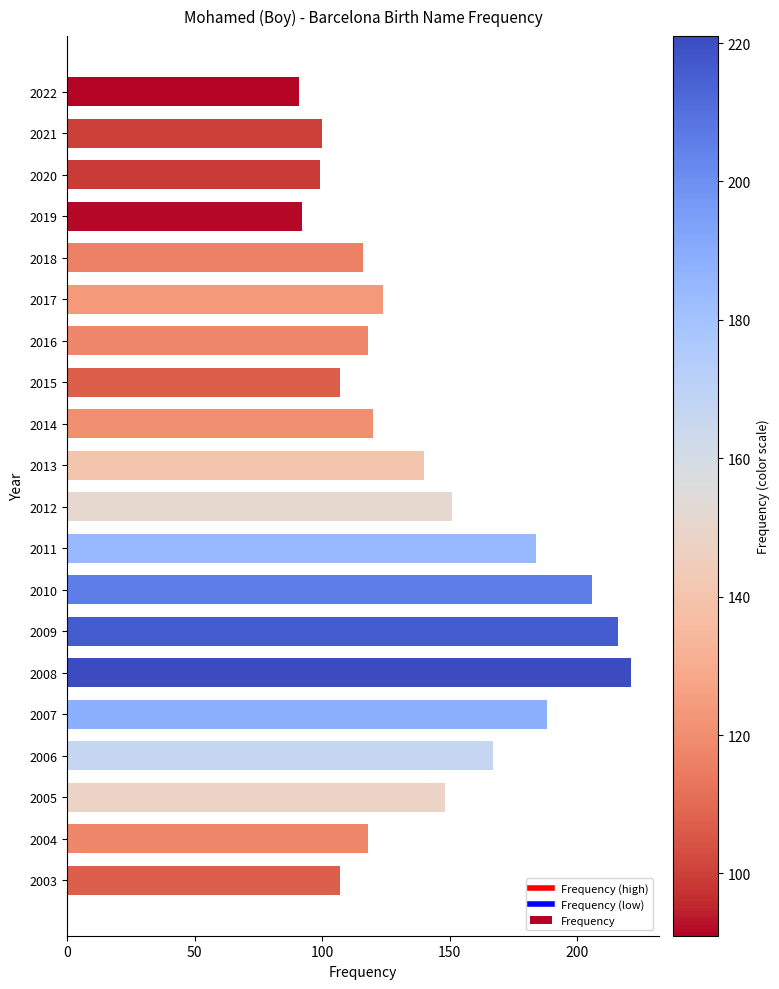

What is the value of the 17th bar from the top?

167